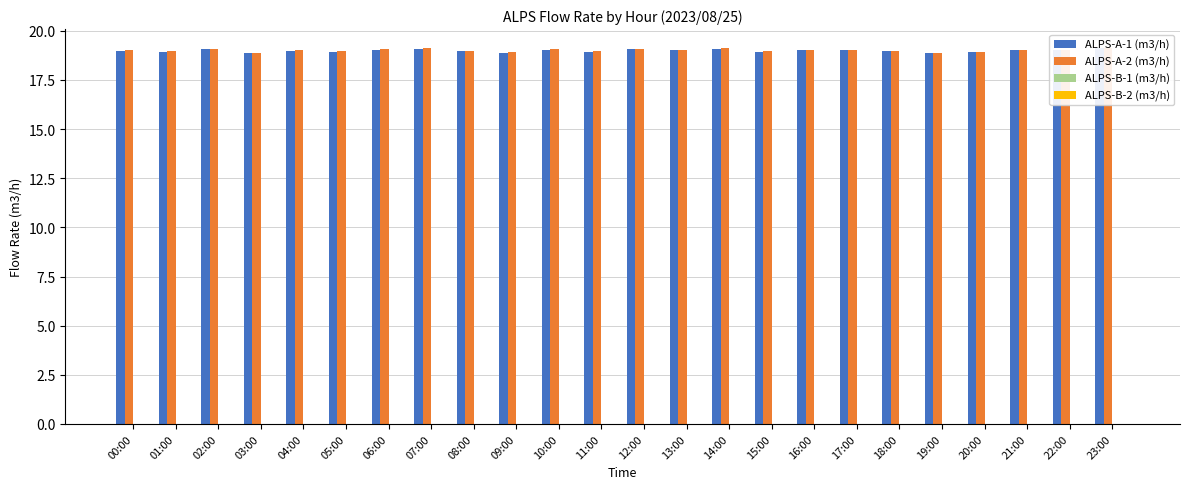

What is the value of the ALPS-A-2 (m3/h) bar at the 6th from the left?

19.0